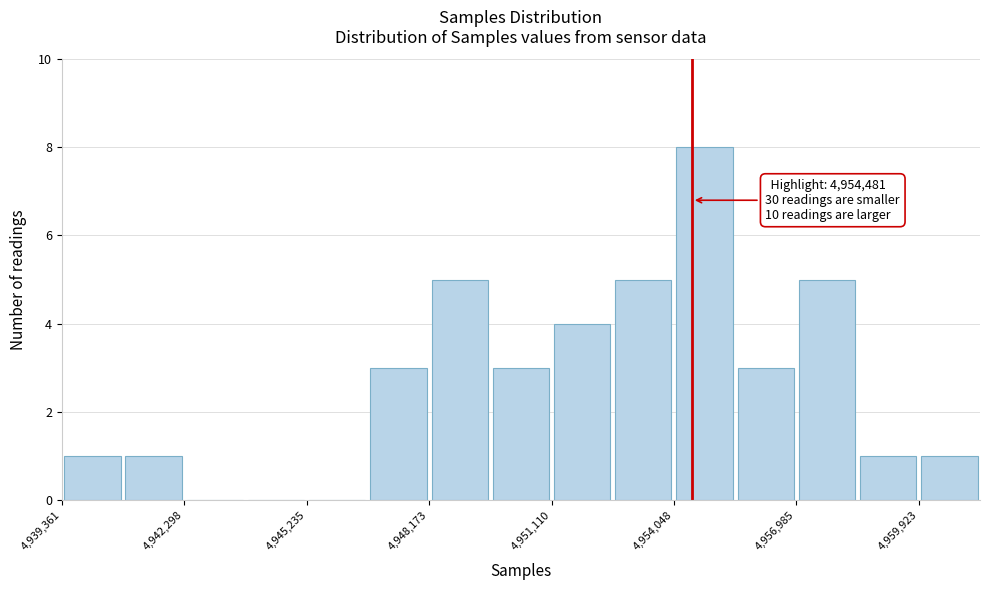

Around what value on the x-axis is the tallest bar? Give the approximate position of its centre, as read against the axis.

4955000